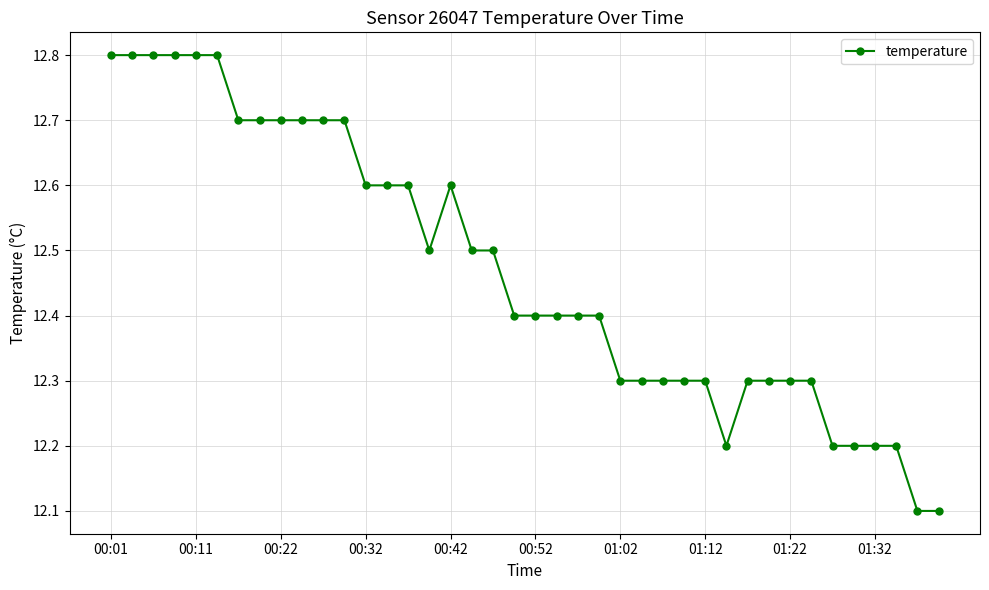

What is the greatest value displayed?

12.8